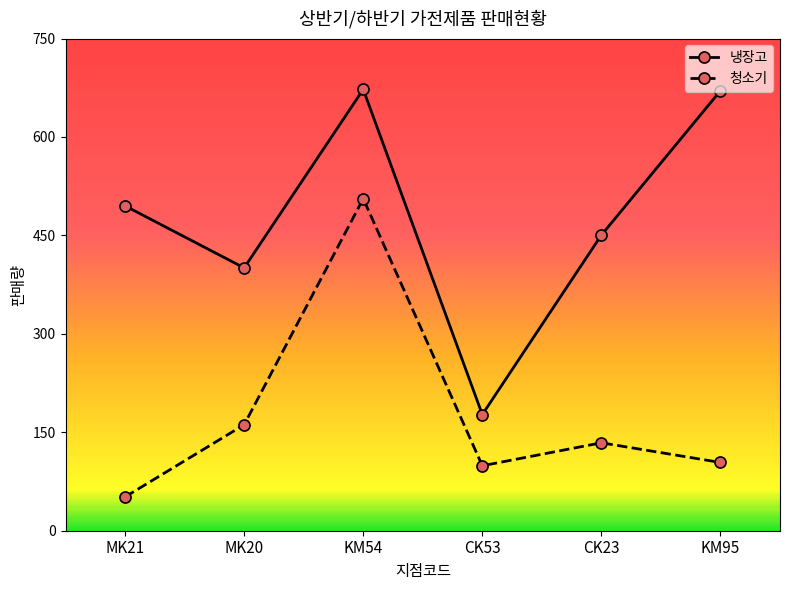

What is the greatest value displayed?

672.5